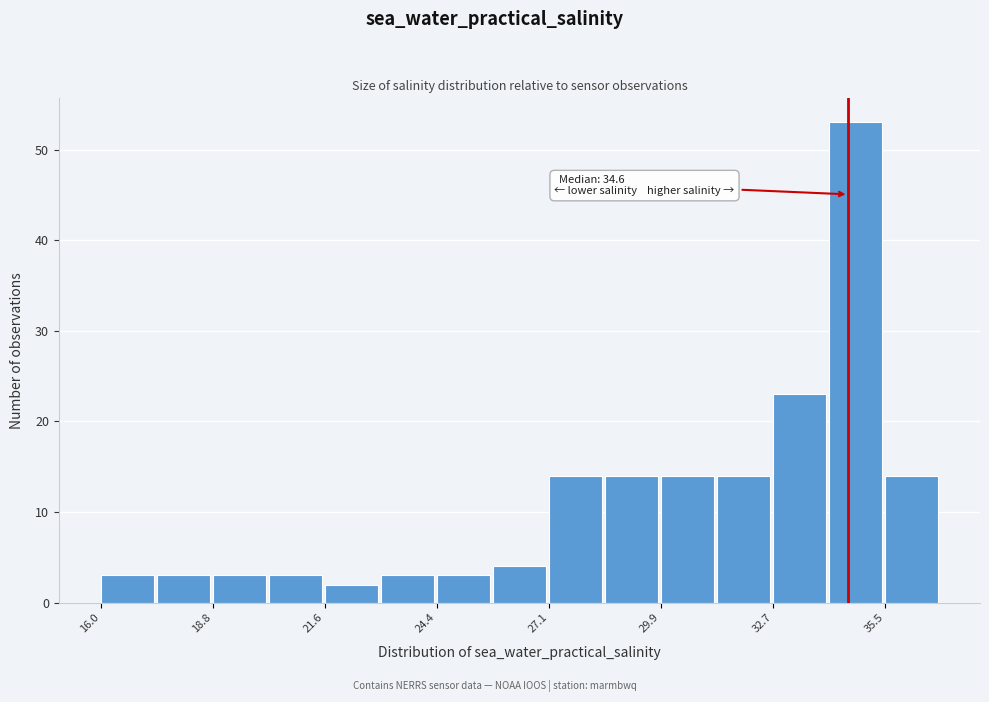

Read against the x-axis, roughly where is the centre of the tallest bar?

35.0